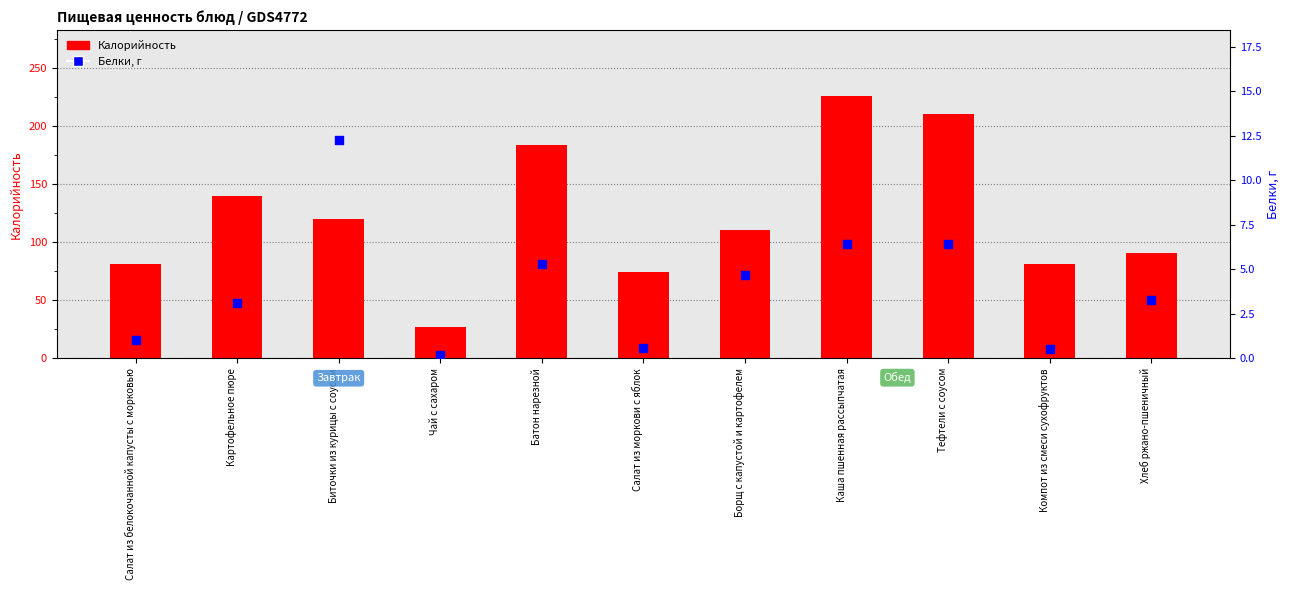

At how many categories does at least one series exceed 130?

4